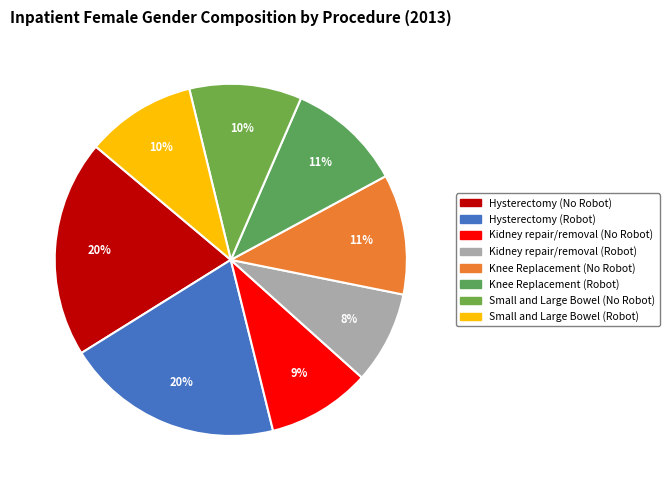

Count the number of slices in the pie.

8